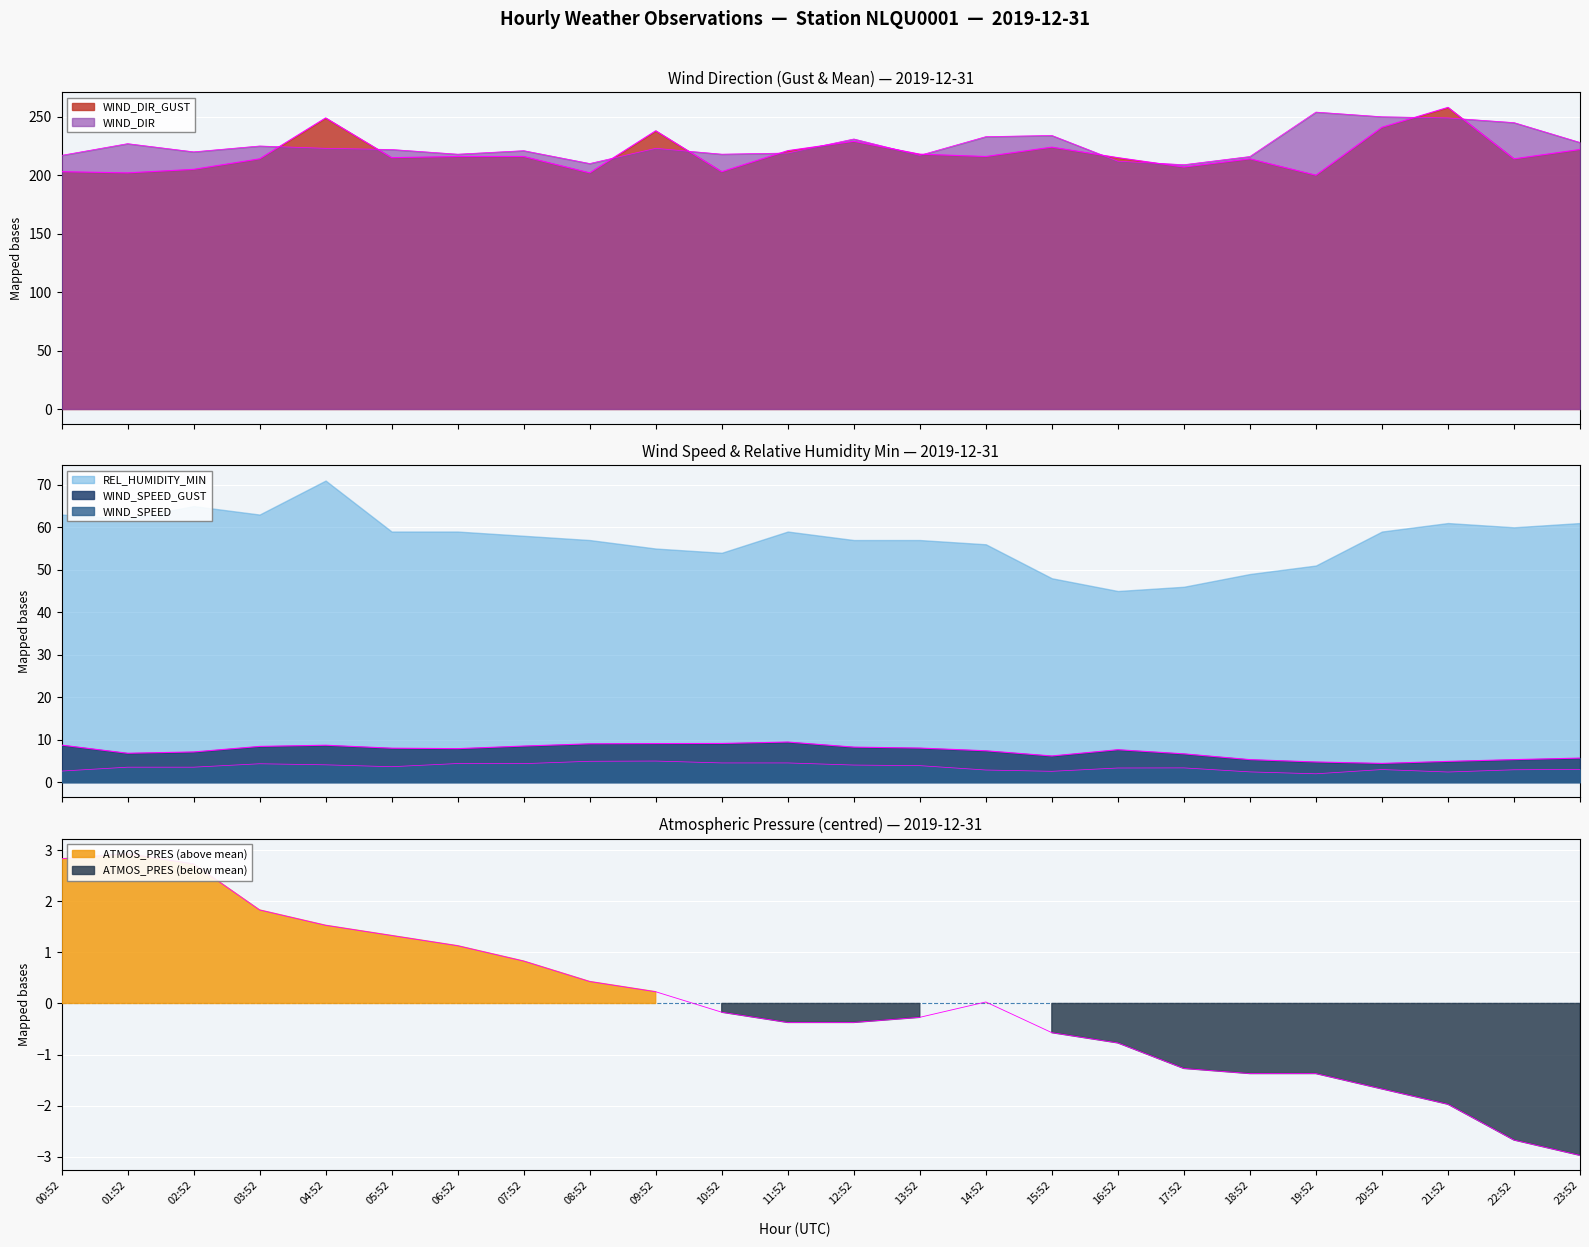

What is the average value of the WIND_SPEED series?

3.5